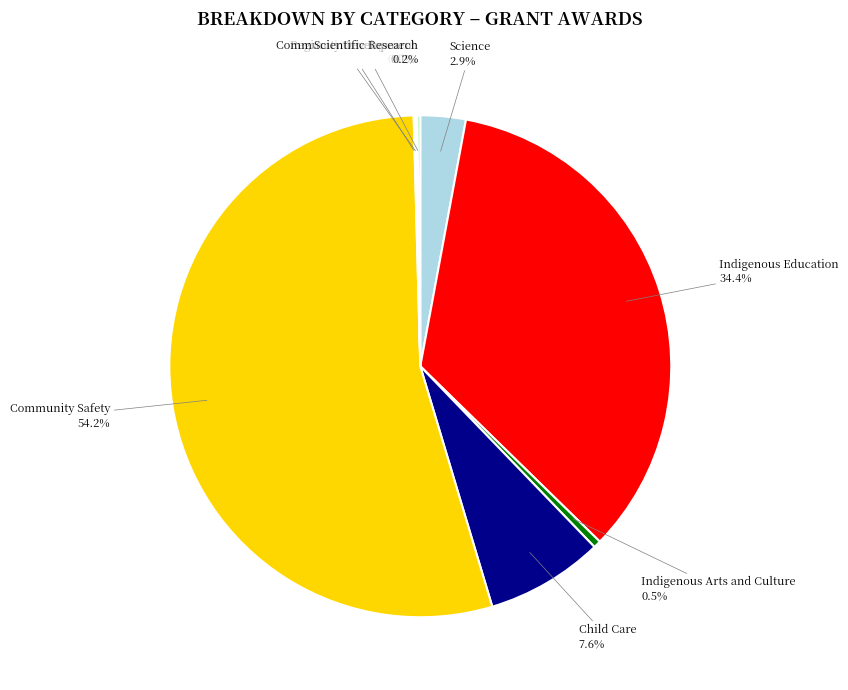

Which category has the biggest portion of the pie?

Community Safety